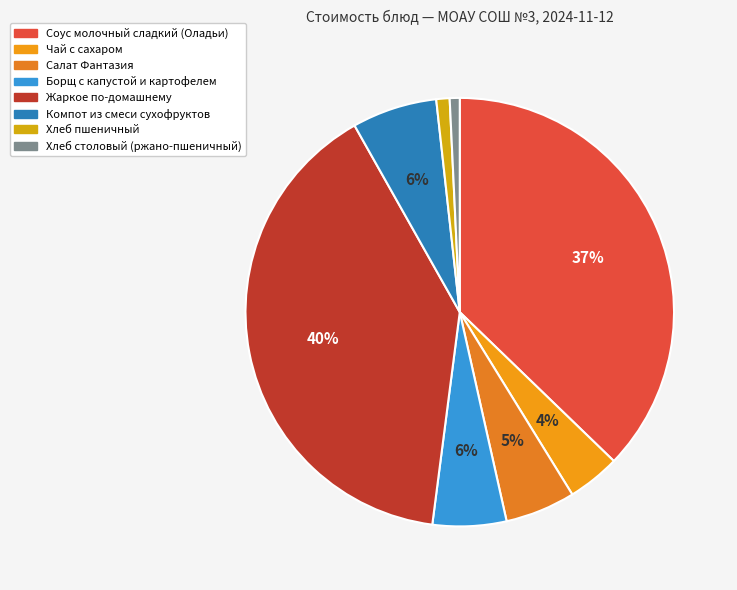

How many segments does this pie chart have?

8